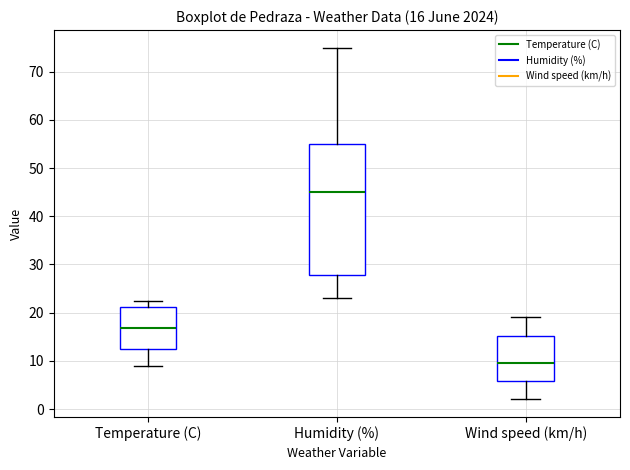

Which box's median line is the lowest?

Wind speed (km/h)